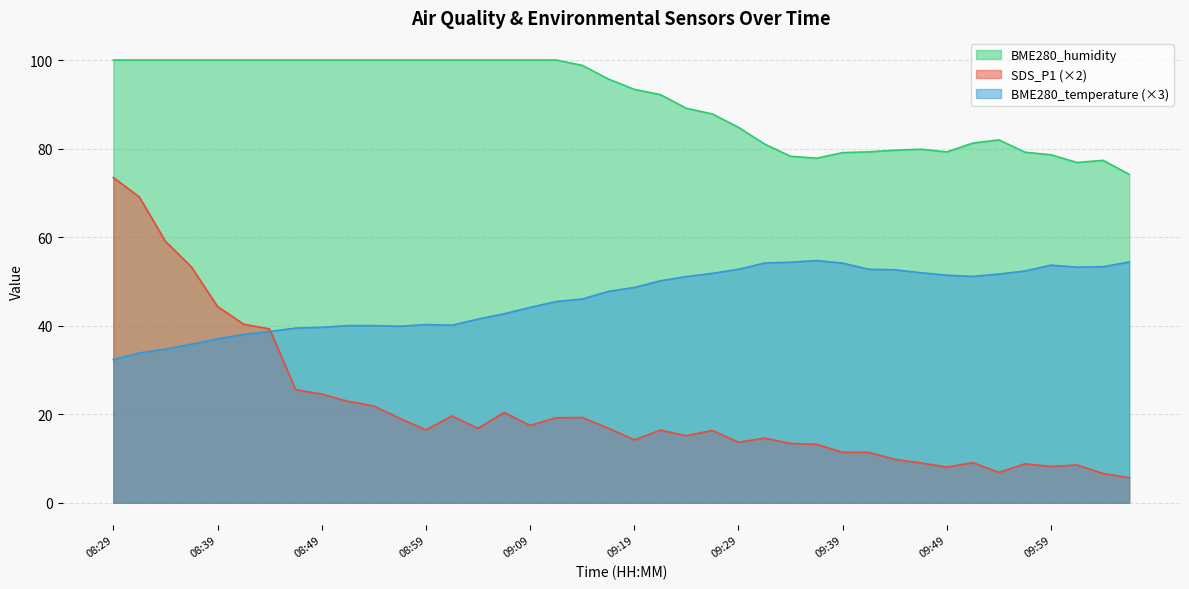

The value of SDS_P1 at 08:36 is 85.8. True or false?

False